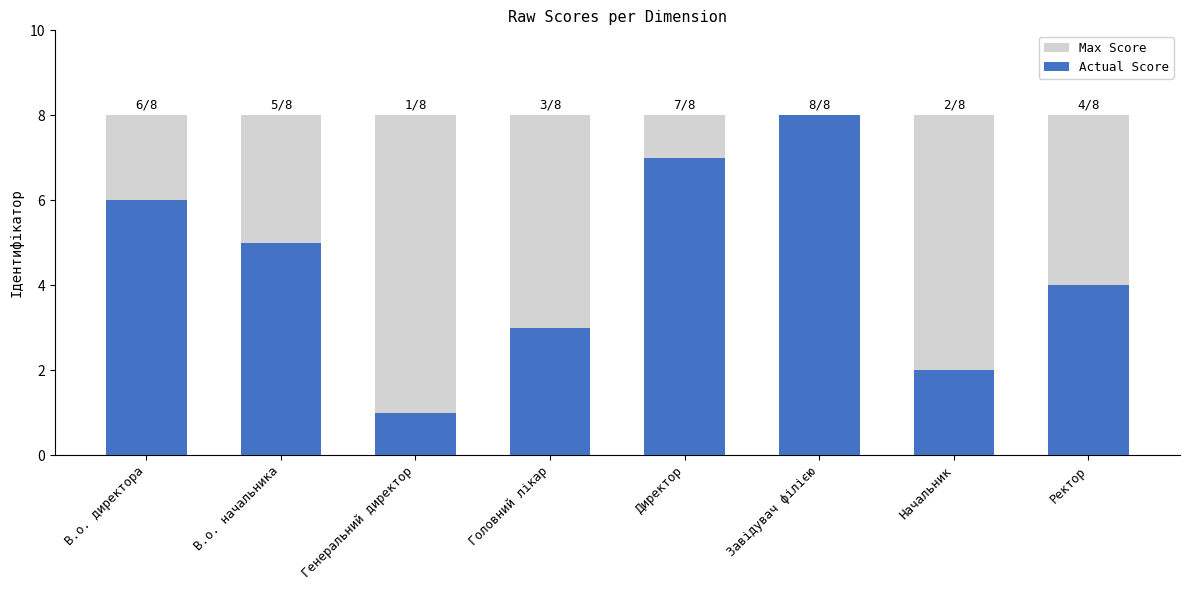

Which series has the widest spread of values?

Actual Score